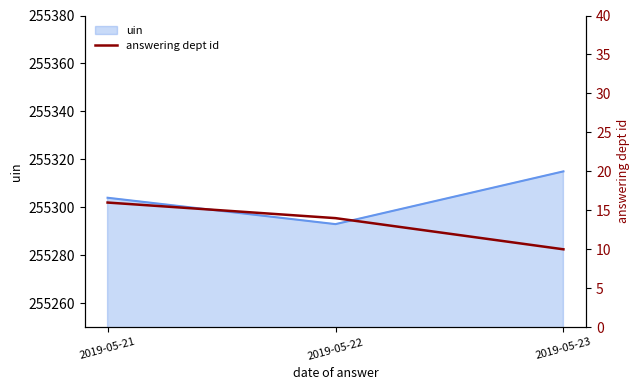

Reading right to left, extract all data points from this chart.

2019-05-23=10	2019-05-22=14	2019-05-21=16